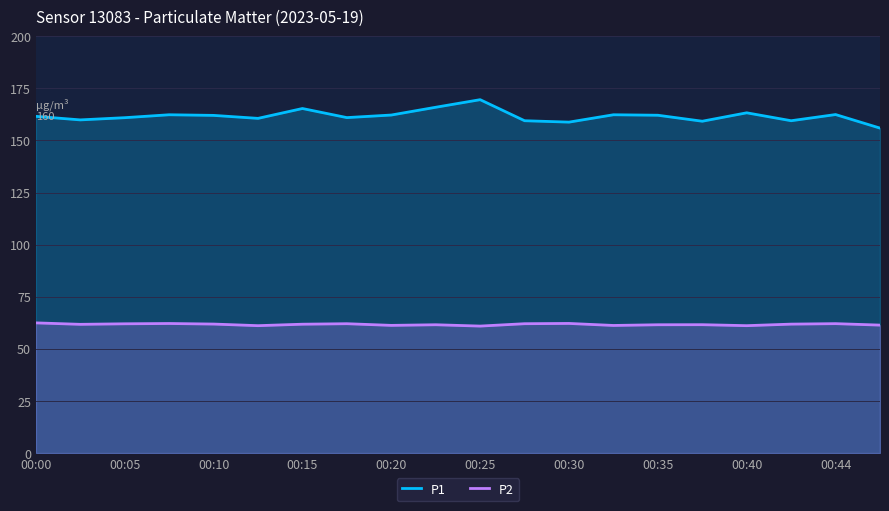

How many values in the P1 series are below 162?

10